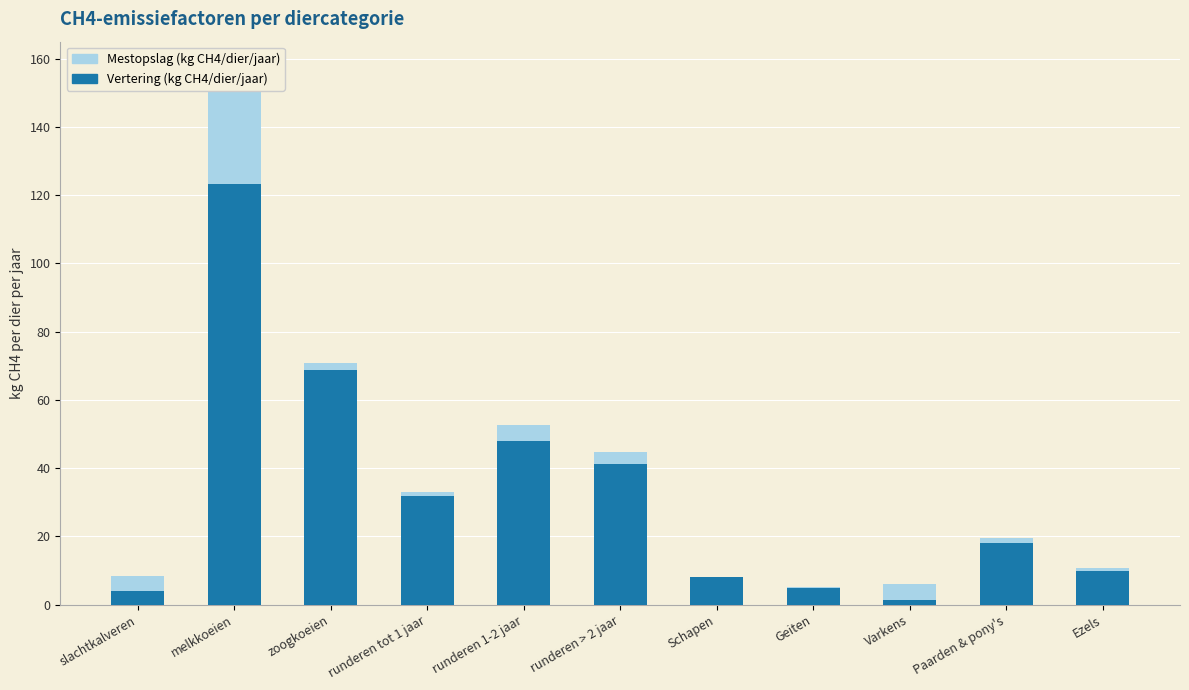

Rank the series by their average value, from lowest to highest.

Mestopslag (kg CH4/dier/jaar), Vertering (kg CH4/dier/jaar)